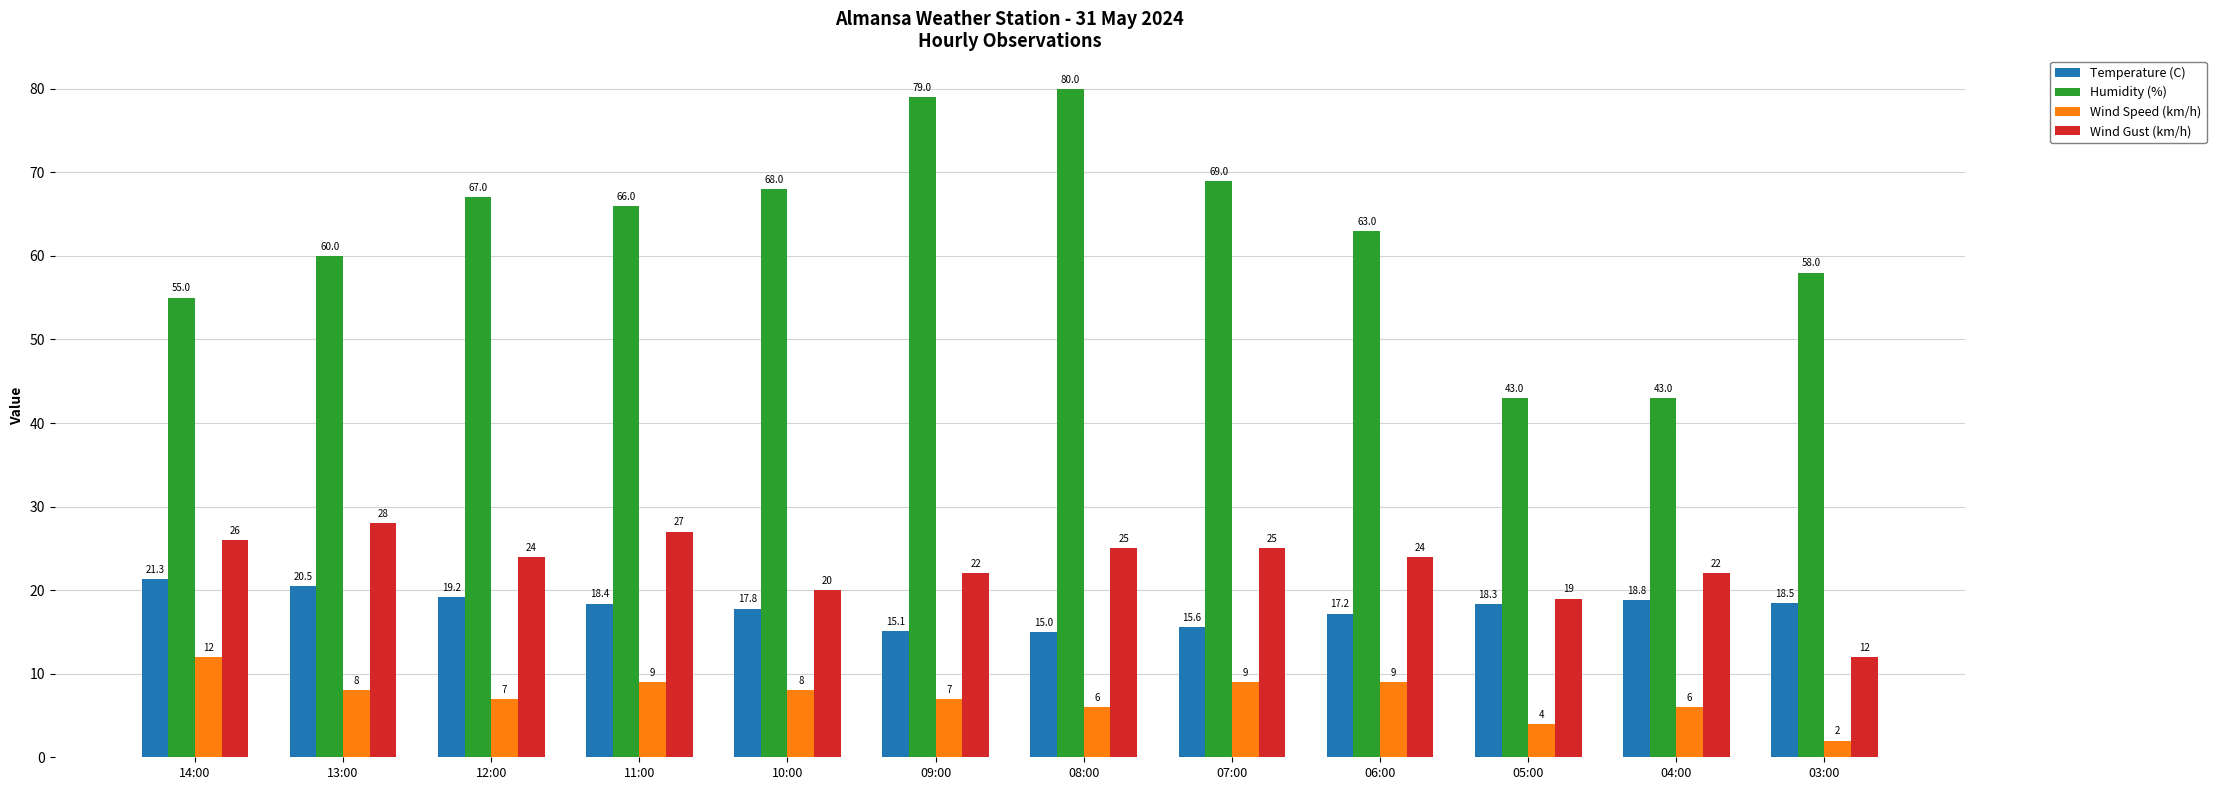

Where does the Humidity (%) series first go above 66?

12:00